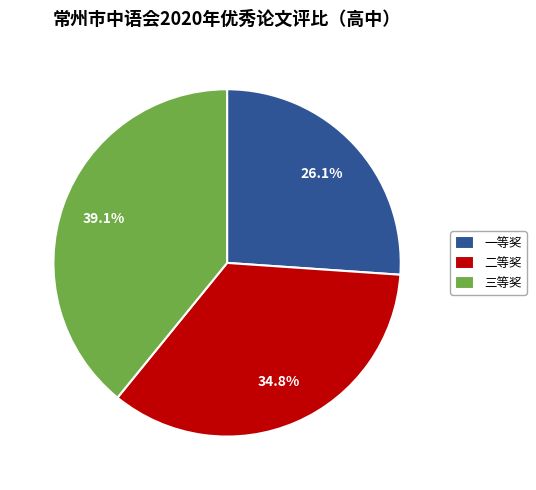

Do 一等奖 and 三等奖 together represent more than half of the pie?

Yes